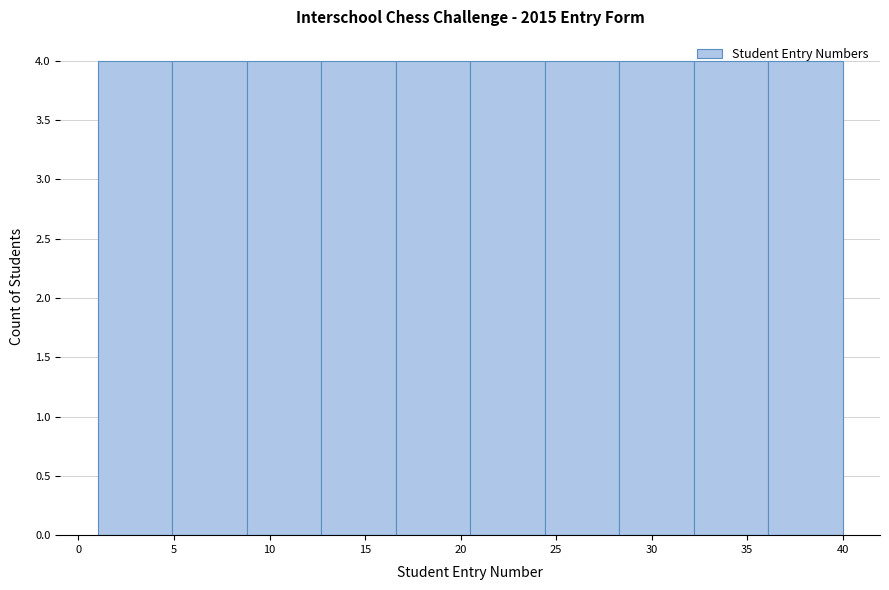

How tall is the bar that spans 32.2 to 36.1 on the x-axis? Neither the bar edges nor the heights are printed on the chart, so give them approximately, as read against the axes.

4